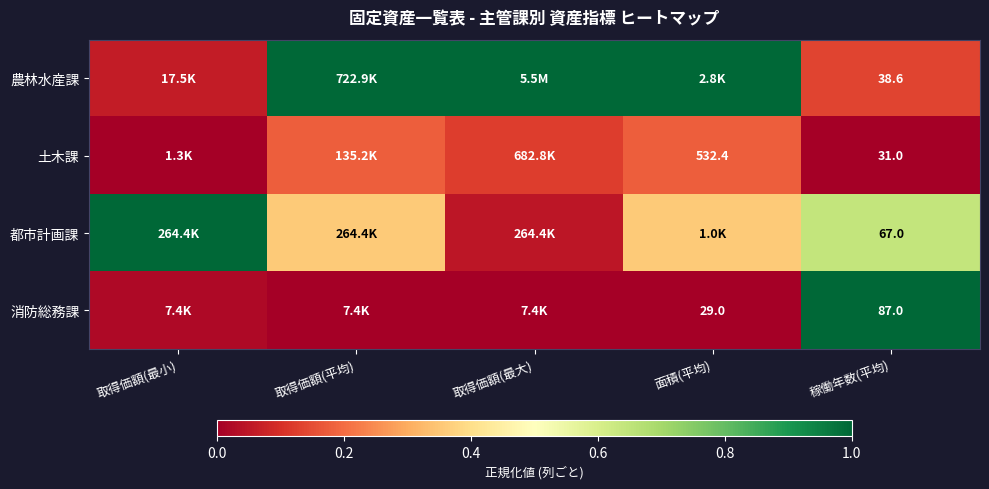

At which category is the sum across all series the highest?

稼働年数(平均)